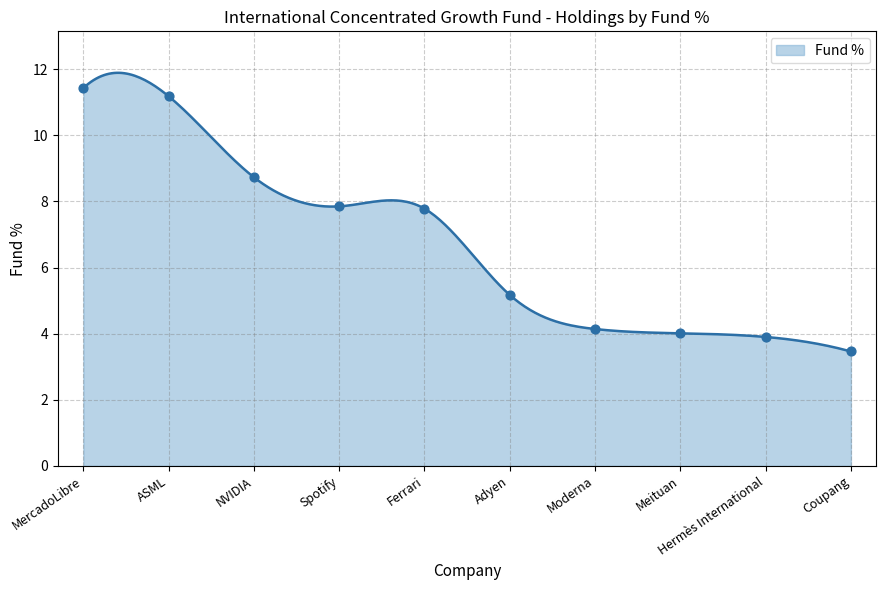

What is the ratio of the value at MercadoLibre to the value at NVIDIA?

1.3